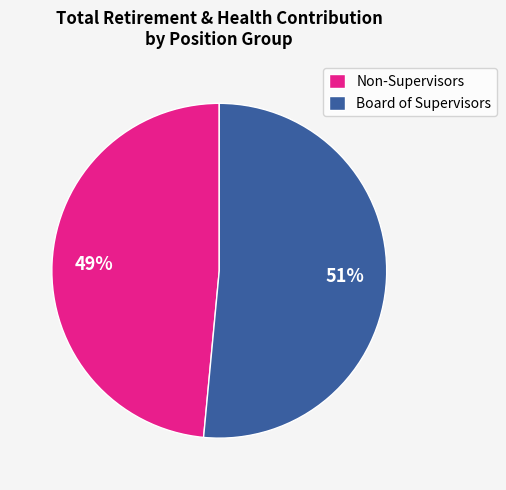

Count the number of slices in the pie.

2